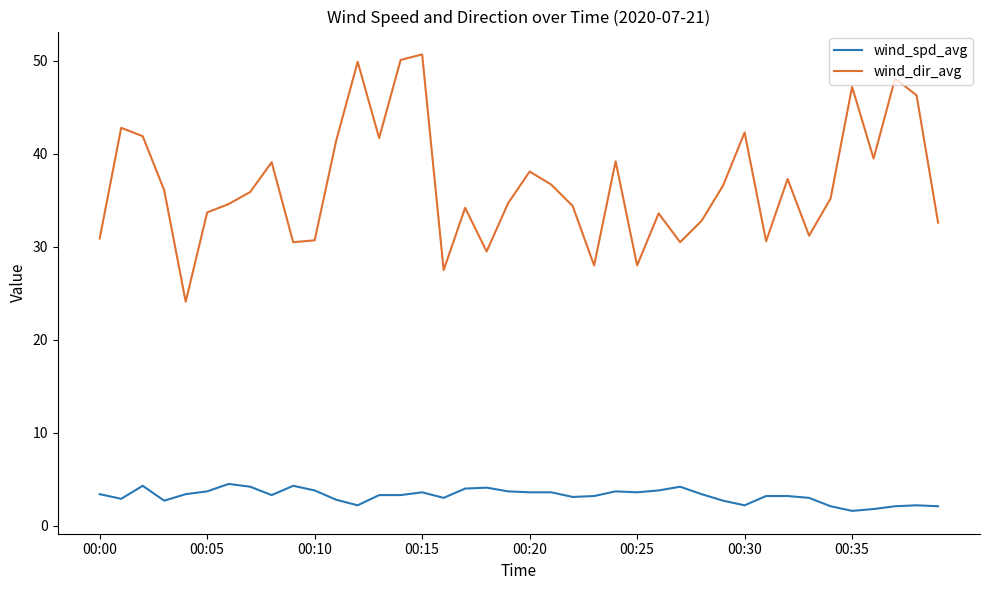

List the series in order of their overall mean, lowest first.

wind_spd_avg, wind_dir_avg